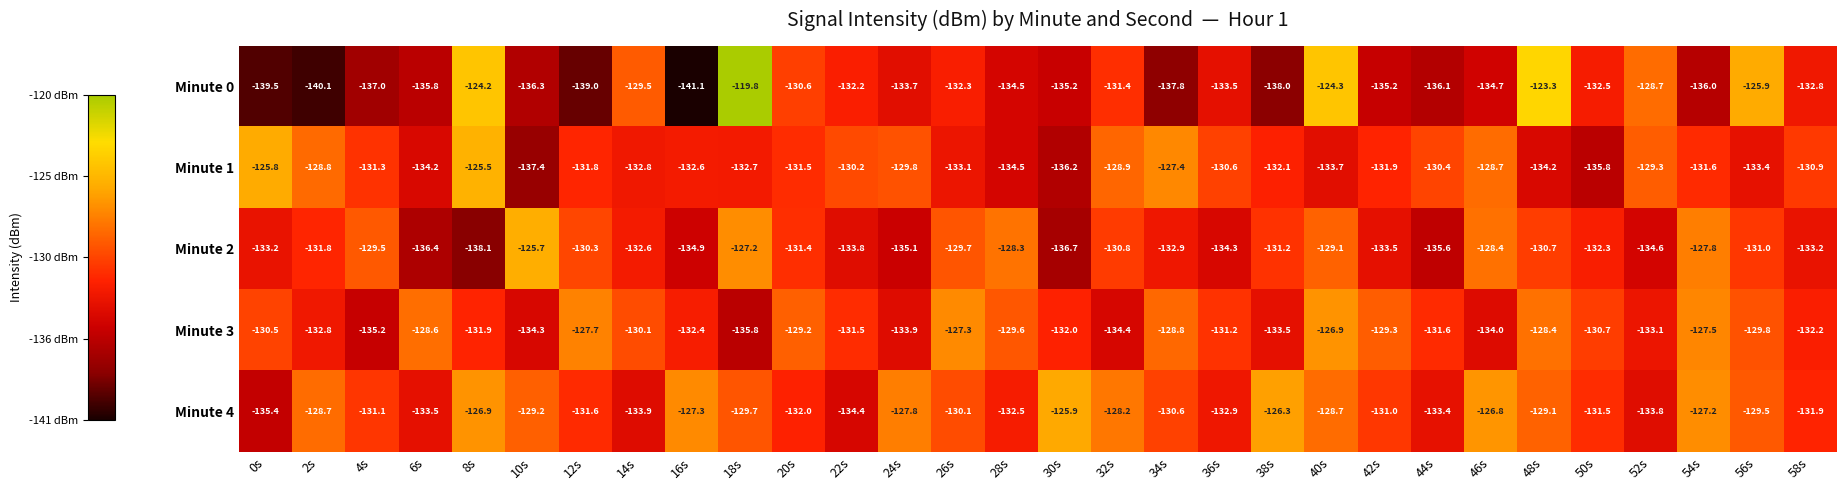

What is the greatest value displayed?

-119.8